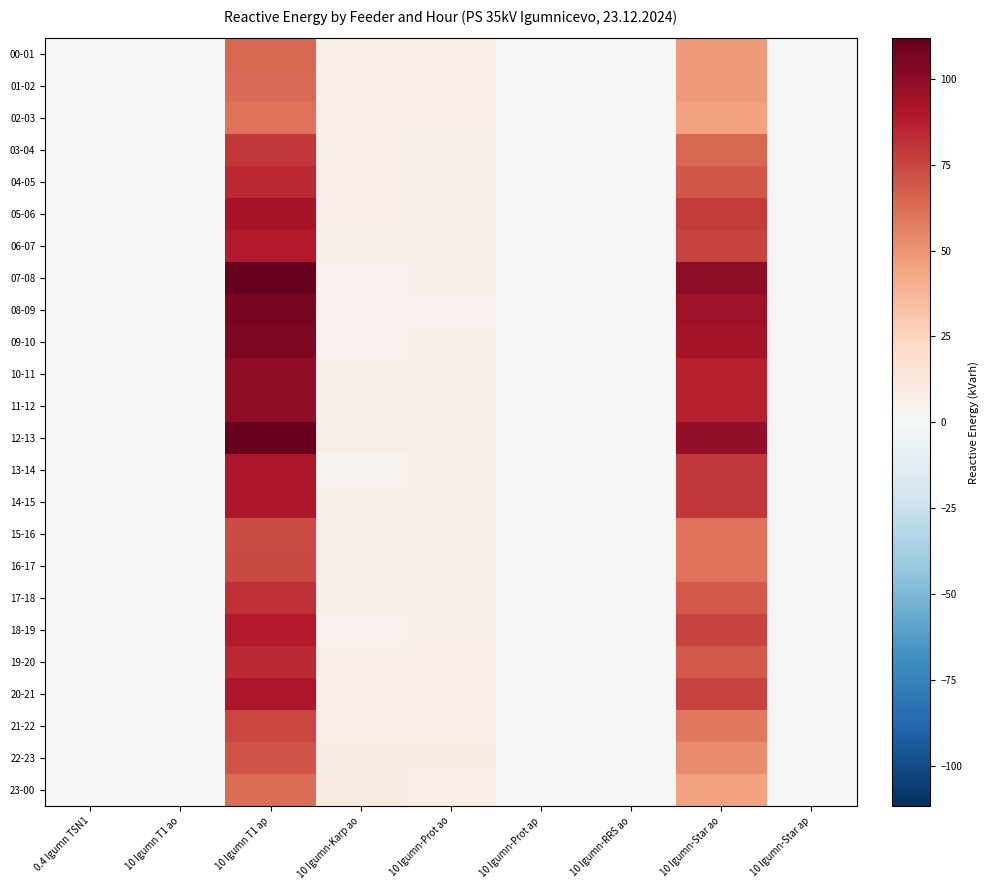

Reading left to right, list all the values displayed in this chart.

00-01: 0.4 Igumn TSN1=0.0	10 Igumn T1 ao=0.0	10 Igumn T1 ap=63.8	10 Igumn-Karp ao=7.8	10 Igumn-Prot ao=7.3	10 Igumn-Prot ap=0.0	10 Igumn-RRS ao=0.0	10 Igumn-Star ao=47.7	10 Igumn-Star ap=0.0
01-02: 0.4 Igumn TSN1=0.0	10 Igumn T1 ao=0.0	10 Igumn T1 ap=63.2	10 Igumn-Karp ao=7.8	10 Igumn-Prot ao=7.3	10 Igumn-Prot ap=0.0	10 Igumn-RRS ao=0.0	10 Igumn-Star ao=47.4	10 Igumn-Star ap=0.0
02-03: 0.4 Igumn TSN1=0.0	10 Igumn T1 ao=0.0	10 Igumn T1 ap=60.6	10 Igumn-Karp ao=7.6	10 Igumn-Prot ao=7.2	10 Igumn-Prot ap=0.0	10 Igumn-RRS ao=0.0	10 Igumn-Star ao=44.9	10 Igumn-Star ap=0.0
03-04: 0.4 Igumn TSN1=0.0	10 Igumn T1 ao=0.0	10 Igumn T1 ap=79.0	10 Igumn-Karp ao=7.2	10 Igumn-Prot ao=6.8	10 Igumn-Prot ap=0.0	10 Igumn-RRS ao=0.0	10 Igumn-Star ao=64.3	10 Igumn-Star ap=0.0
04-05: 0.4 Igumn TSN1=0.0	10 Igumn T1 ao=0.0	10 Igumn T1 ap=83.4	10 Igumn-Karp ao=7.2	10 Igumn-Prot ao=6.6	10 Igumn-Prot ap=0.0	10 Igumn-RRS ao=0.0	10 Igumn-Star ao=69.3	10 Igumn-Star ap=0.0
05-06: 0.4 Igumn TSN1=0.0	10 Igumn T1 ao=0.0	10 Igumn T1 ap=92.4	10 Igumn-Karp ao=7.0	10 Igumn-Prot ao=6.3	10 Igumn-Prot ap=0.0	10 Igumn-RRS ao=0.0	10 Igumn-Star ao=78.6	10 Igumn-Star ap=0.0
06-07: 0.4 Igumn TSN1=0.0	10 Igumn T1 ao=0.0	10 Igumn T1 ap=88.6	10 Igumn-Karp ao=5.8	10 Igumn-Prot ao=6.3	10 Igumn-Prot ap=0.0	10 Igumn-RRS ao=0.0	10 Igumn-Star ao=75.6	10 Igumn-Star ap=0.0
07-08: 0.4 Igumn TSN1=0.1	10 Igumn T1 ao=0.0	10 Igumn T1 ap=111.6	10 Igumn-Karp ao=4.6	10 Igumn-Prot ao=5.7	10 Igumn-Prot ap=0.0	10 Igumn-RRS ao=0.0	10 Igumn-Star ao=99.8	10 Igumn-Star ap=0.0
08-09: 0.4 Igumn TSN1=0.0	10 Igumn T1 ao=0.0	10 Igumn T1 ap=105.8	10 Igumn-Karp ao=5.0	10 Igumn-Prot ao=5.1	10 Igumn-Prot ap=0.0	10 Igumn-RRS ao=0.0	10 Igumn-Star ao=94.7	10 Igumn-Star ap=0.0
09-10: 0.4 Igumn TSN1=0.0	10 Igumn T1 ao=0.0	10 Igumn T1 ap=104.6	10 Igumn-Karp ao=5.1	10 Igumn-Prot ao=5.4	10 Igumn-Prot ap=0.0	10 Igumn-RRS ao=0.0	10 Igumn-Star ao=93.3	10 Igumn-Star ap=0.0
10-11: 0.4 Igumn TSN1=0.0	10 Igumn T1 ao=0.0	10 Igumn T1 ap=99.4	10 Igumn-Karp ao=5.3	10 Igumn-Prot ao=5.7	10 Igumn-Prot ap=0.0	10 Igumn-RRS ao=0.0	10 Igumn-Star ao=87.3	10 Igumn-Star ap=0.0
11-12: 0.4 Igumn TSN1=0.0	10 Igumn T1 ao=0.0	10 Igumn T1 ap=99.2	10 Igumn-Karp ao=5.6	10 Igumn-Prot ao=5.7	10 Igumn-Prot ap=0.0	10 Igumn-RRS ao=0.0	10 Igumn-Star ao=86.8	10 Igumn-Star ap=0.0
12-13: 0.4 Igumn TSN1=0.0	10 Igumn T1 ao=0.0	10 Igumn T1 ap=111.8	10 Igumn-Karp ao=6.4	10 Igumn-Prot ao=6.2	10 Igumn-Prot ap=0.0	10 Igumn-RRS ao=0.0	10 Igumn-Star ao=98.4	10 Igumn-Star ap=0.0
13-14: 0.4 Igumn TSN1=0.0	10 Igumn T1 ao=0.0	10 Igumn T1 ap=90.4	10 Igumn-Karp ao=4.0	10 Igumn-Prot ao=5.7	10 Igumn-Prot ap=0.0	10 Igumn-RRS ao=0.0	10 Igumn-Star ao=79.0	10 Igumn-Star ap=0.0
14-15: 0.4 Igumn TSN1=0.0	10 Igumn T1 ao=0.0	10 Igumn T1 ap=90.2	10 Igumn-Karp ao=5.4	10 Igumn-Prot ao=5.5	10 Igumn-Prot ap=0.0	10 Igumn-RRS ao=0.0	10 Igumn-Star ao=78.8	10 Igumn-Star ap=0.0
15-16: 0.4 Igumn TSN1=0.0	10 Igumn T1 ao=0.0	10 Igumn T1 ap=73.2	10 Igumn-Karp ao=5.7	10 Igumn-Prot ao=5.7	10 Igumn-Prot ap=0.0	10 Igumn-RRS ao=0.0	10 Igumn-Star ao=60.6	10 Igumn-Star ap=0.0
16-17: 0.4 Igumn TSN1=0.0	10 Igumn T1 ao=0.0	10 Igumn T1 ap=73.4	10 Igumn-Karp ao=5.7	10 Igumn-Prot ao=6.2	10 Igumn-Prot ap=0.0	10 Igumn-RRS ao=0.0	10 Igumn-Star ao=60.3	10 Igumn-Star ap=0.0
17-18: 0.4 Igumn TSN1=0.0	10 Igumn T1 ao=0.0	10 Igumn T1 ap=81.4	10 Igumn-Karp ao=5.4	10 Igumn-Prot ao=6.2	10 Igumn-Prot ap=0.0	10 Igumn-RRS ao=0.0	10 Igumn-Star ao=68.5	10 Igumn-Star ap=0.0
18-19: 0.4 Igumn TSN1=0.0	10 Igumn T1 ao=0.0	10 Igumn T1 ap=88.6	10 Igumn-Karp ao=5.1	10 Igumn-Prot ao=6.2	10 Igumn-Prot ap=0.0	10 Igumn-RRS ao=0.0	10 Igumn-Star ao=75.9	10 Igumn-Star ap=0.0
19-20: 0.4 Igumn TSN1=0.0	10 Igumn T1 ao=0.0	10 Igumn T1 ap=83.6	10 Igumn-Karp ao=7.0	10 Igumn-Prot ao=7.0	10 Igumn-Prot ap=0.0	10 Igumn-RRS ao=0.0	10 Igumn-Star ao=68.5	10 Igumn-Star ap=0.0
20-21: 0.4 Igumn TSN1=0.0	10 Igumn T1 ao=0.0	10 Igumn T1 ap=90.2	10 Igumn-Karp ao=7.0	10 Igumn-Prot ao=7.0	10 Igumn-Prot ap=0.0	10 Igumn-RRS ao=0.0	10 Igumn-Star ao=75.6	10 Igumn-Star ap=0.0
21-22: 0.4 Igumn TSN1=0.0	10 Igumn T1 ao=0.0	10 Igumn T1 ap=75.0	10 Igumn-Karp ao=7.8	10 Igumn-Prot ao=7.3	10 Igumn-Prot ap=0.0	10 Igumn-RRS ao=0.0	10 Igumn-Star ao=58.6	10 Igumn-Star ap=0.0
22-23: 0.4 Igumn TSN1=0.0	10 Igumn T1 ao=0.0	10 Igumn T1 ap=70.2	10 Igumn-Karp ao=8.0	10 Igumn-Prot ao=8.0	10 Igumn-Prot ap=0.0	10 Igumn-RRS ao=0.0	10 Igumn-Star ao=52.6	10 Igumn-Star ap=0.0
23-00: 0.4 Igumn TSN1=0.0	10 Igumn T1 ao=0.0	10 Igumn T1 ap=62.2	10 Igumn-Karp ao=8.9	10 Igumn-Prot ao=7.8	10 Igumn-Prot ap=0.0	10 Igumn-RRS ao=0.0	10 Igumn-Star ao=45.1	10 Igumn-Star ap=0.0